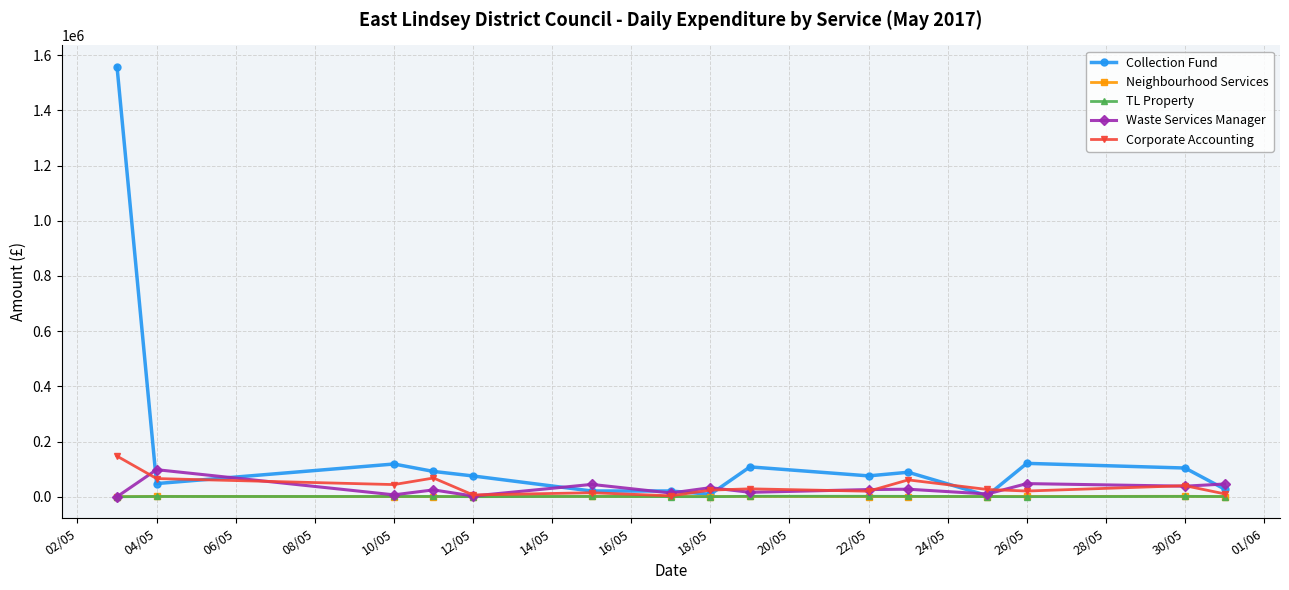

True or false: TL Property has more than 1 interior local peaks.

True